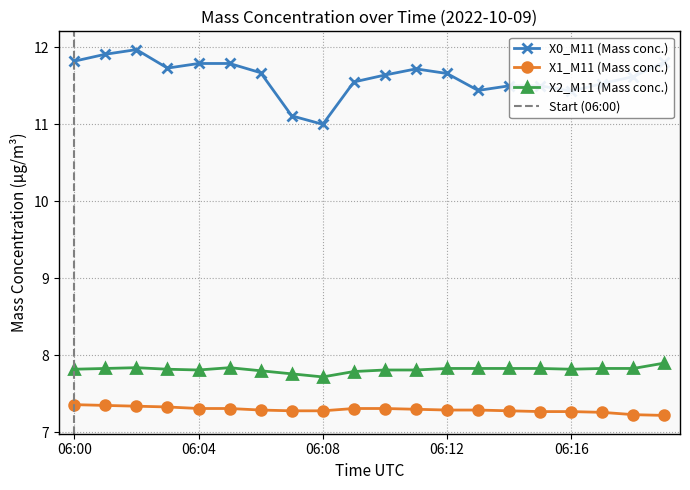

Which series changed the most between 06:04 and 06:10?

X0_M11 (Mass conc.)